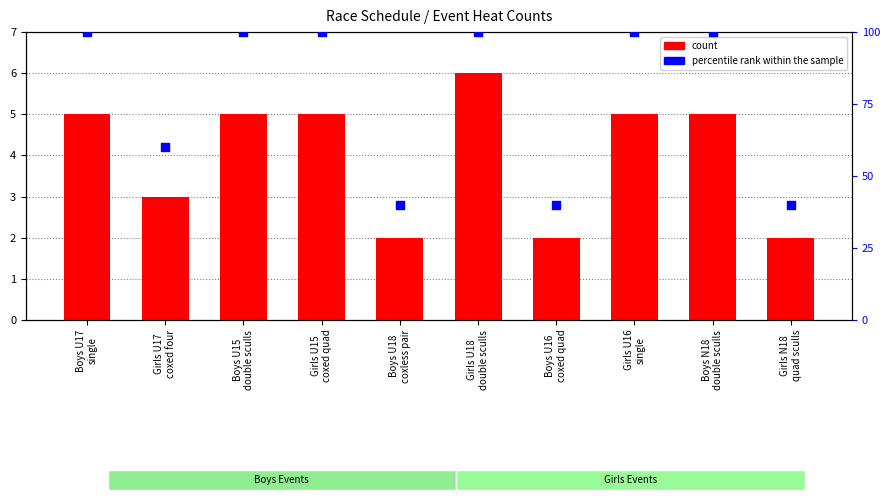

Which series reaches the maximum Y coordinate?

percentile rank within the sample